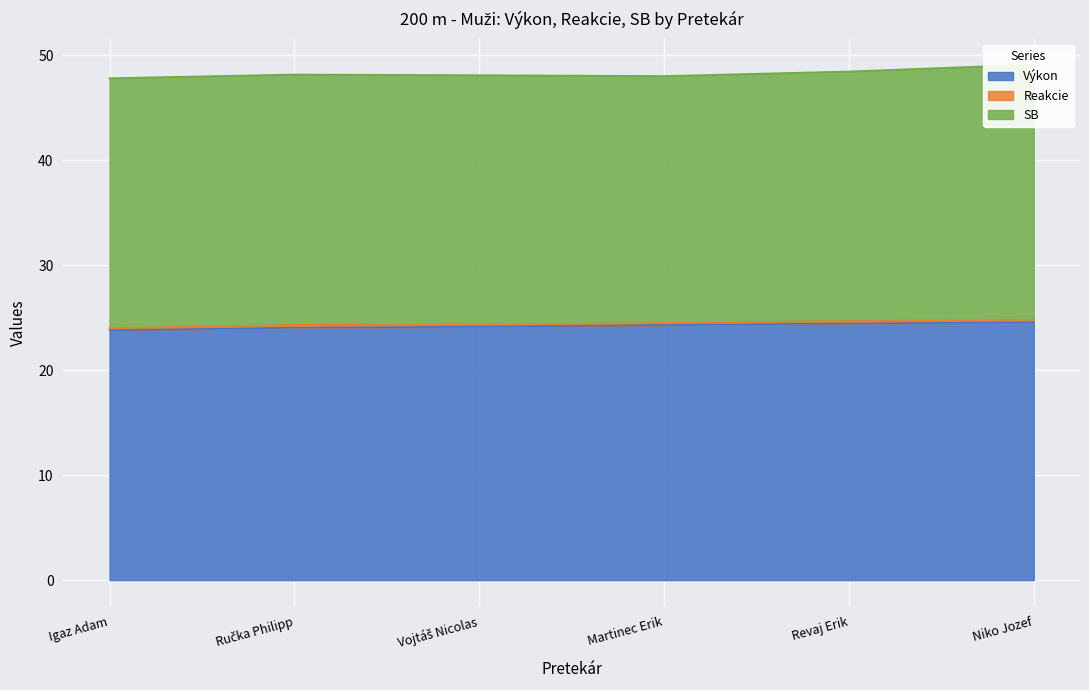

What is the label of the 1st point from the right?

Niko Jozef